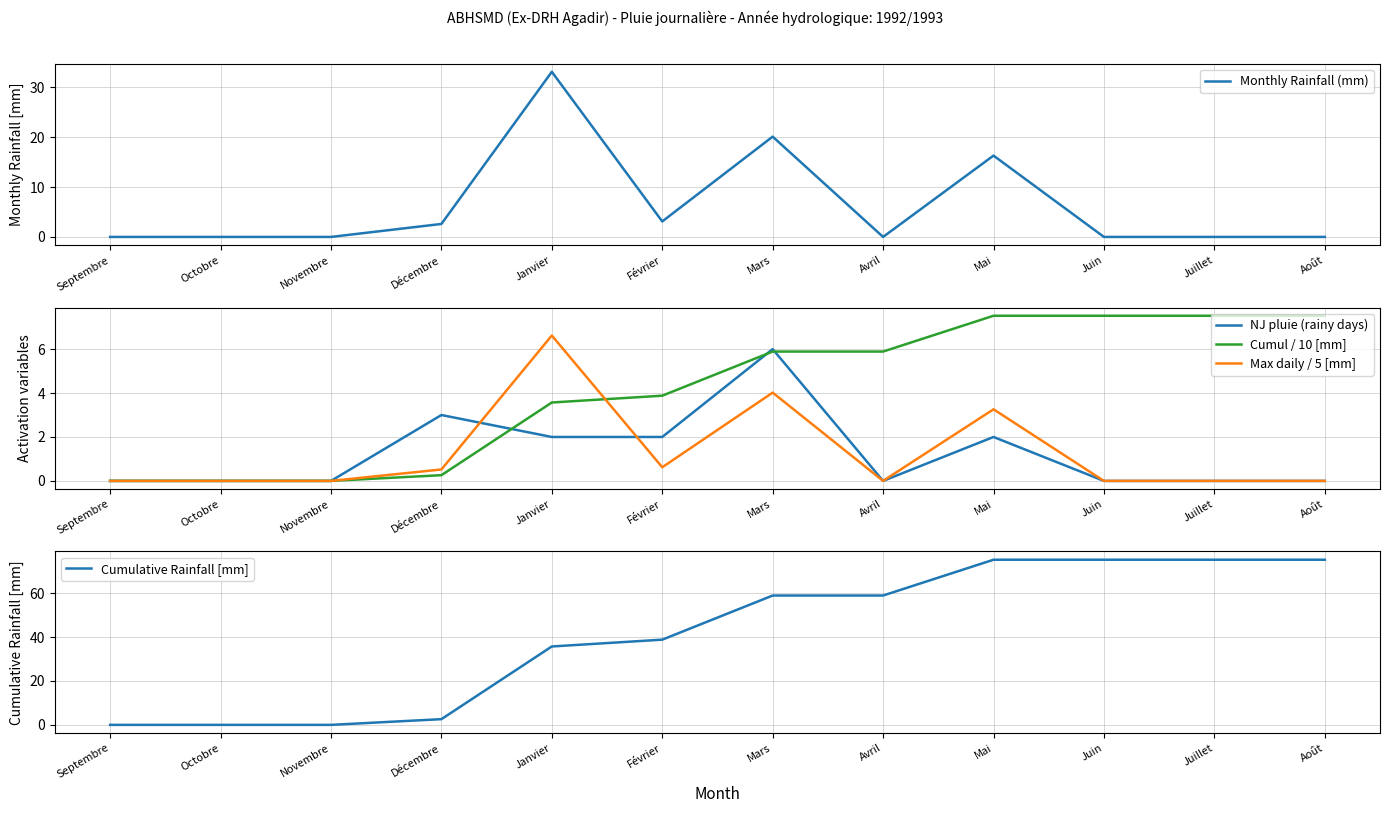

How many values in the Cumul / 10 [mm] series are below 5?

6